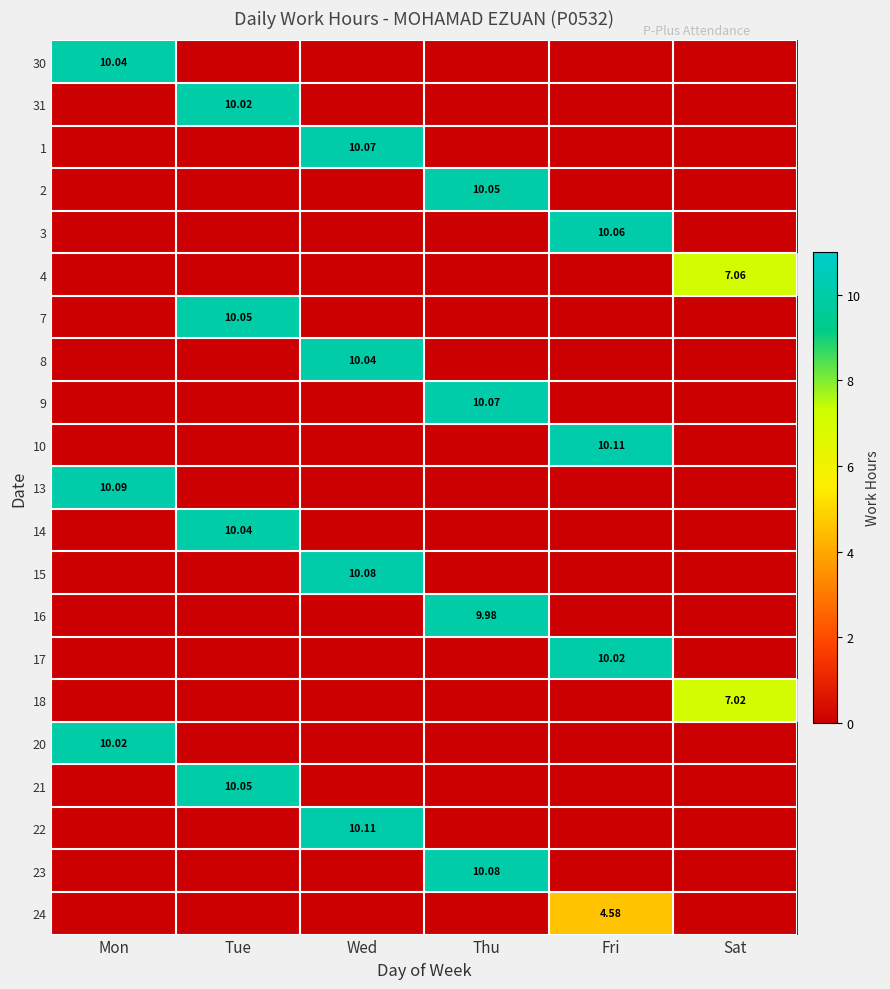

What is the difference between the maximum and second lowest values in the 20 series?

10.0